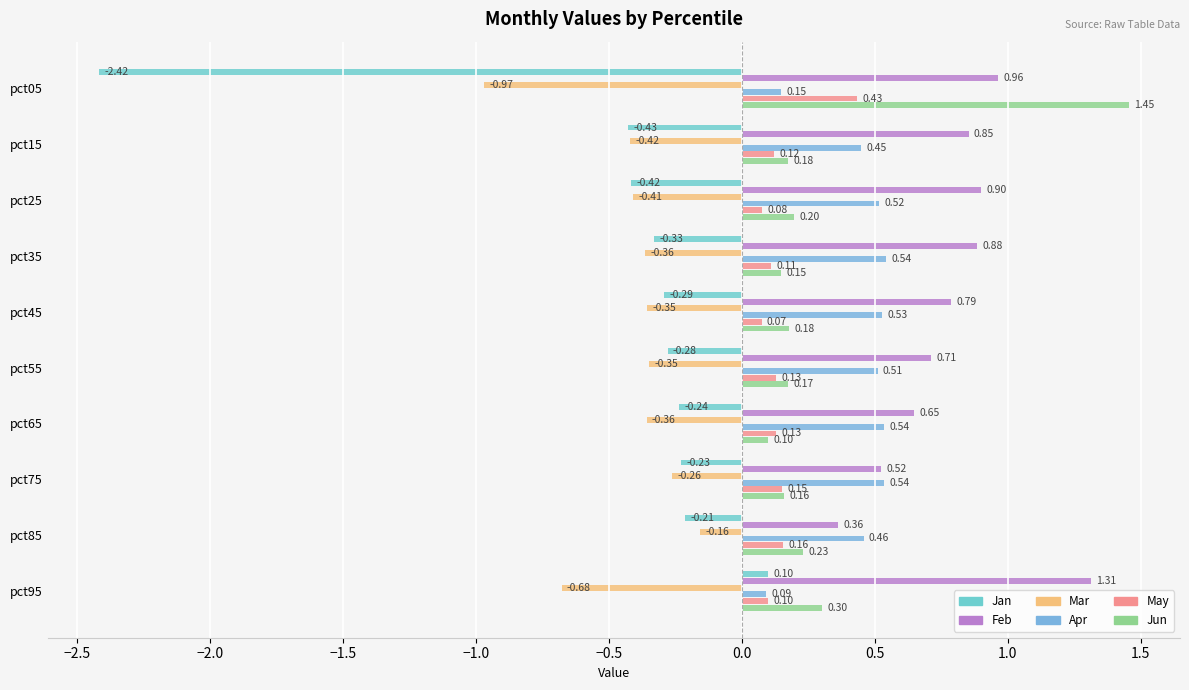

How many categories are shown in the chart?

10